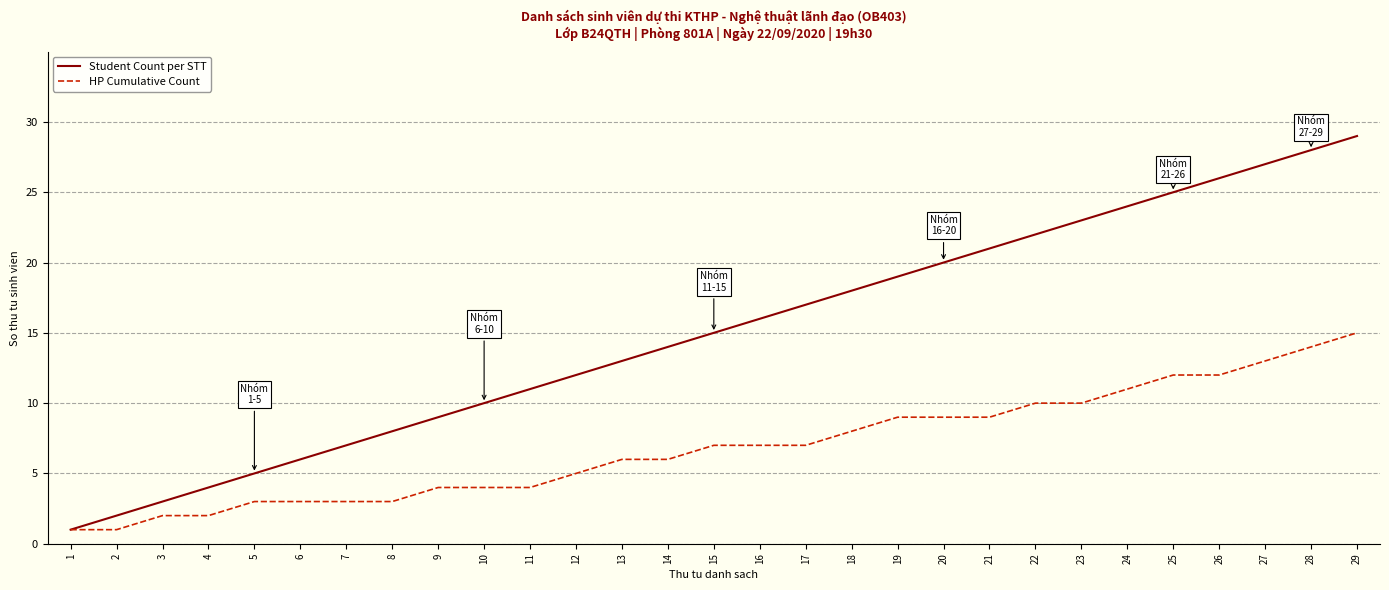

Is it true that Student Count per STT equals 16 at 16?

True